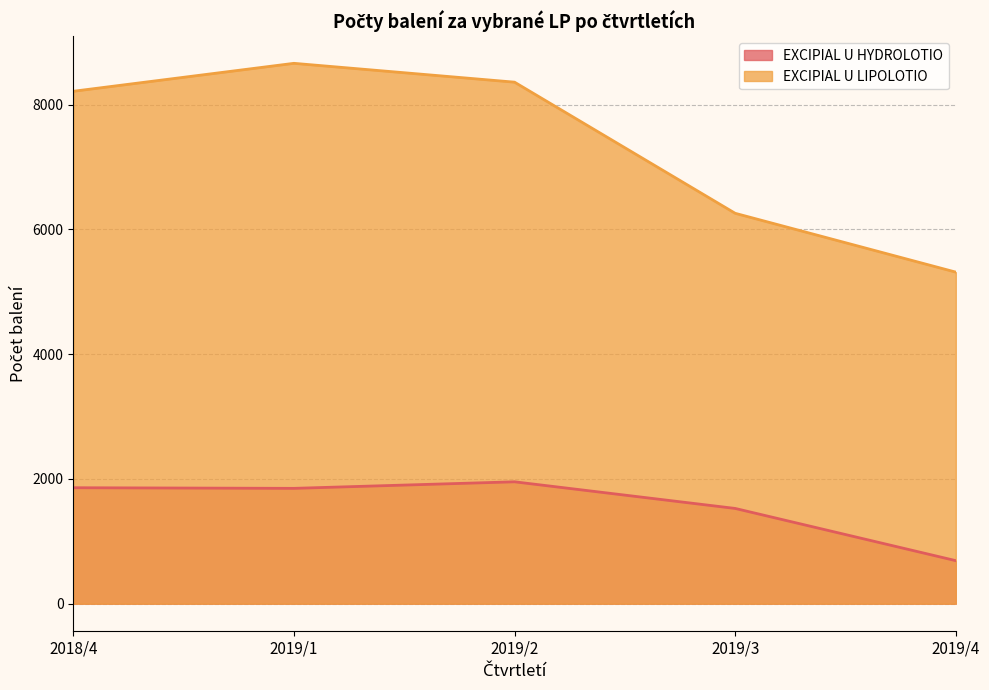

How many data points in EXCIPIAL U HYDROLOTIO are less than 1849?

2